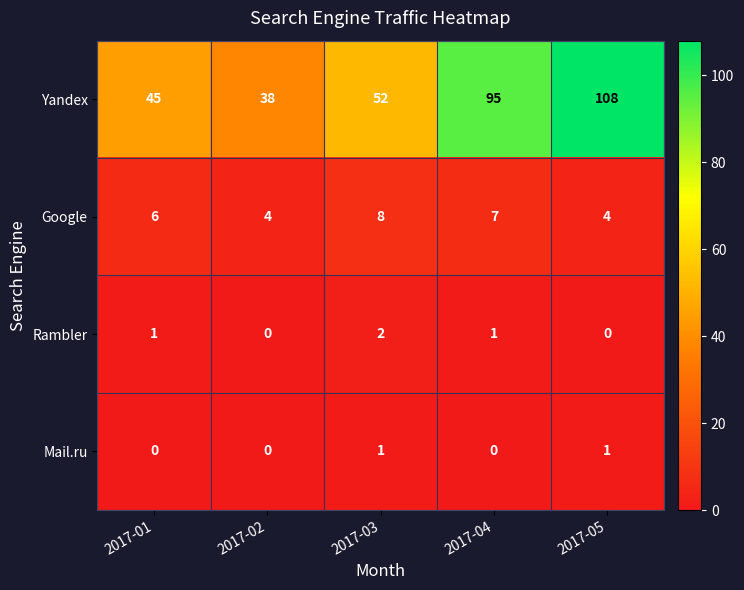

Read the Google value at 2017-01.

6